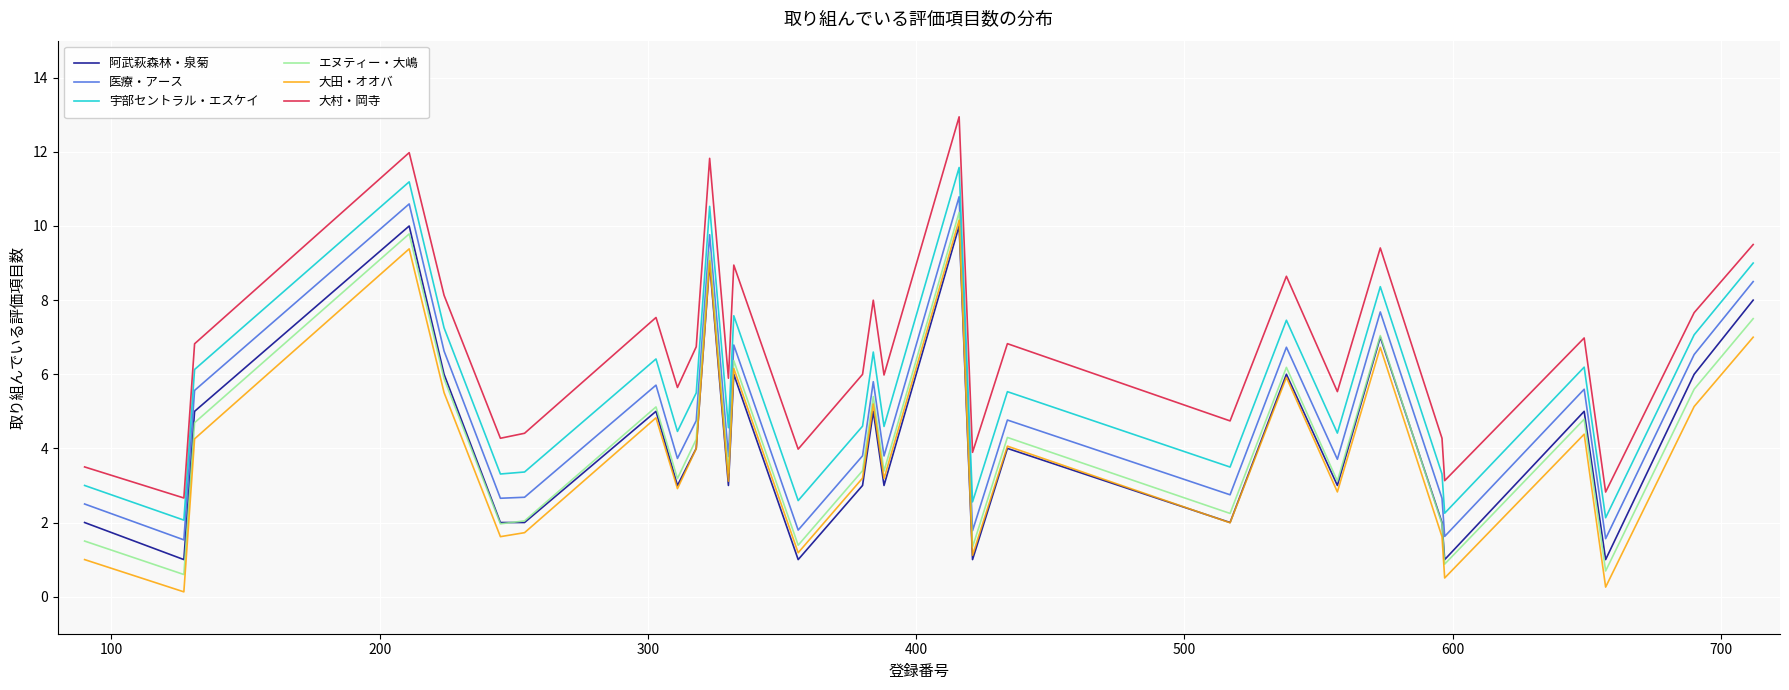

What is the minimum value for 大田・オオバ?

0.1